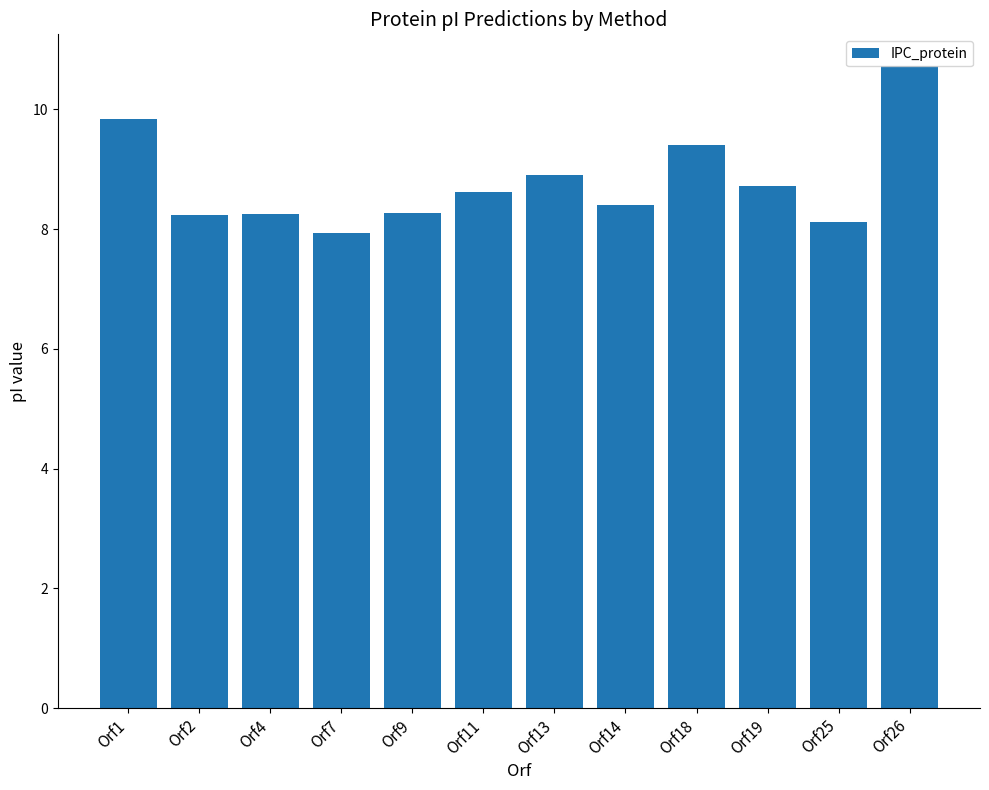

What is the value of the 1st bar from the left?

9.8